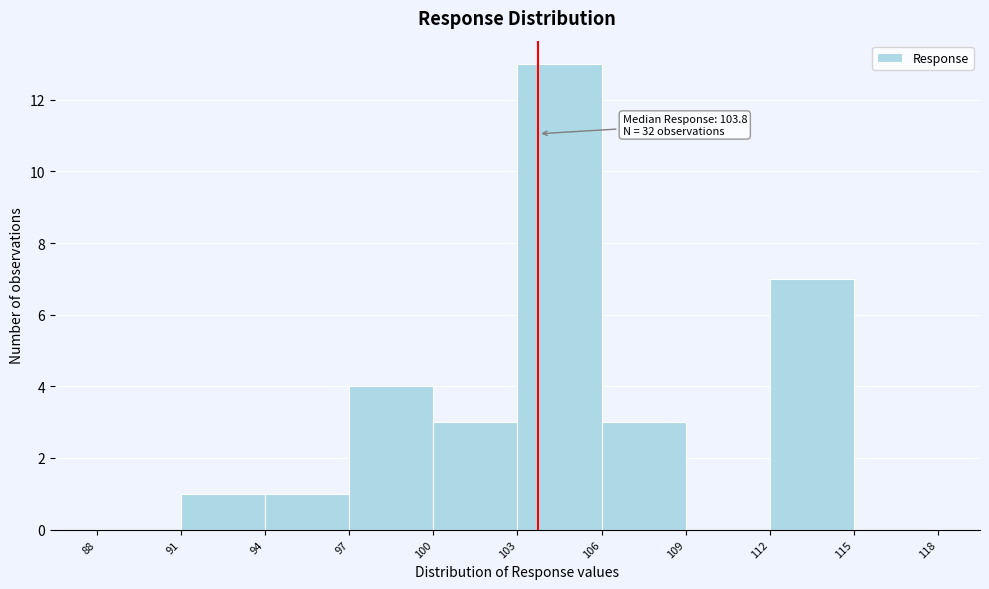

Which range on the x-axis has the tallest bar?

103 to 106